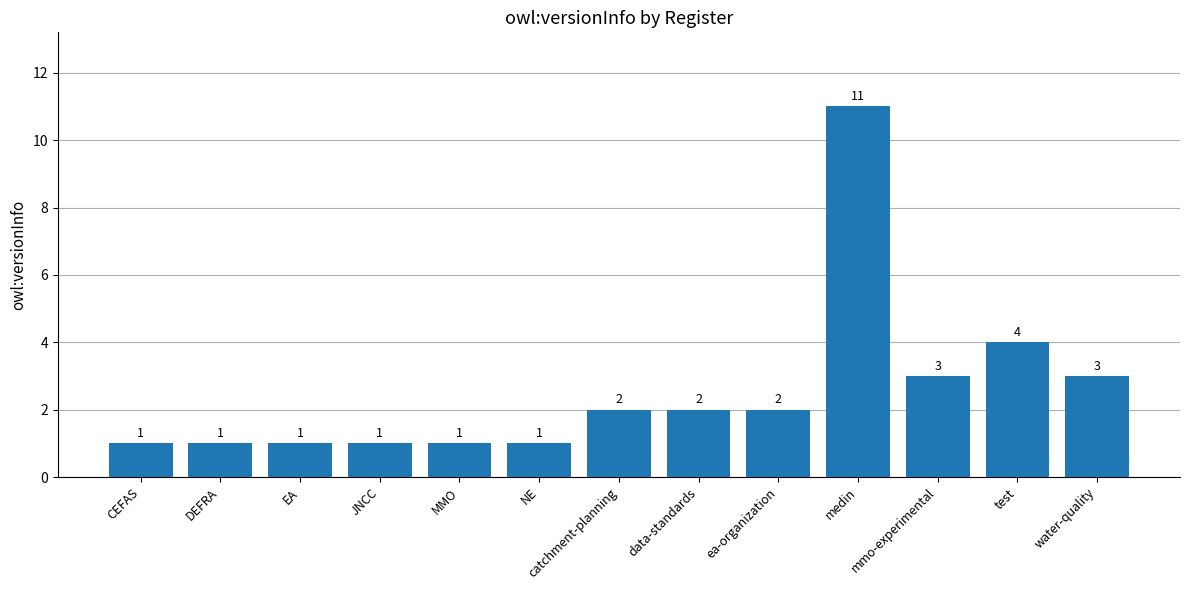

Which has a higher value, CEFAS or water-quality?

water-quality